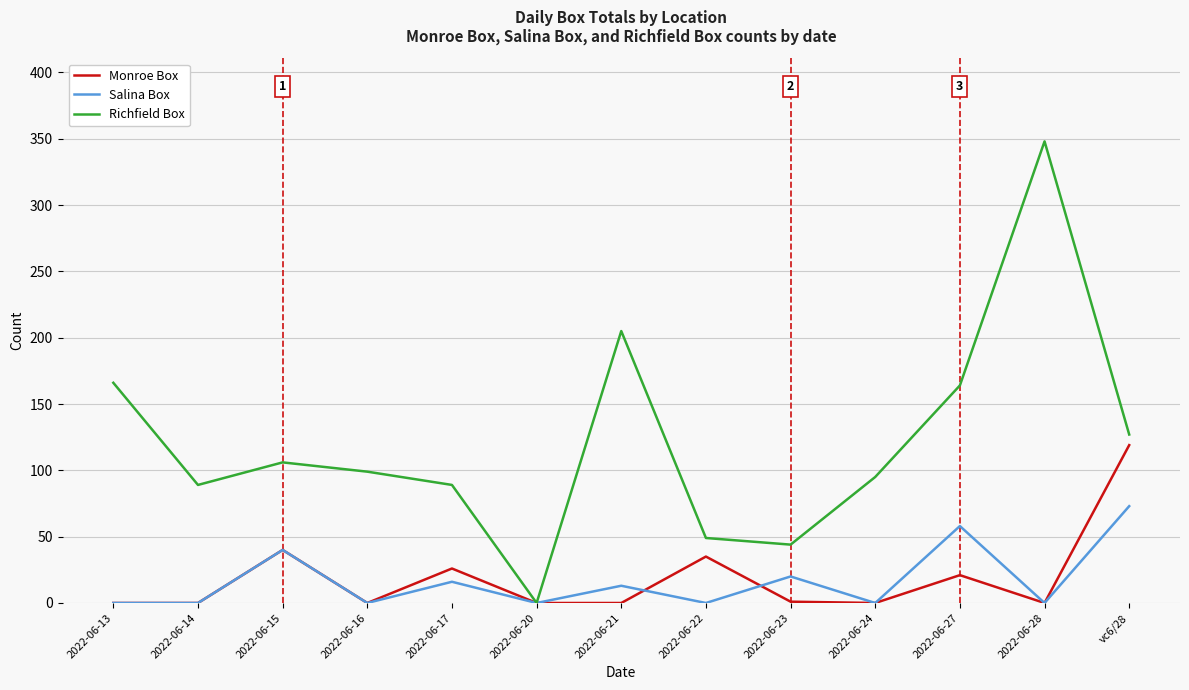

The value of Salina Box at 2022-06-27 is 17. True or false?

False